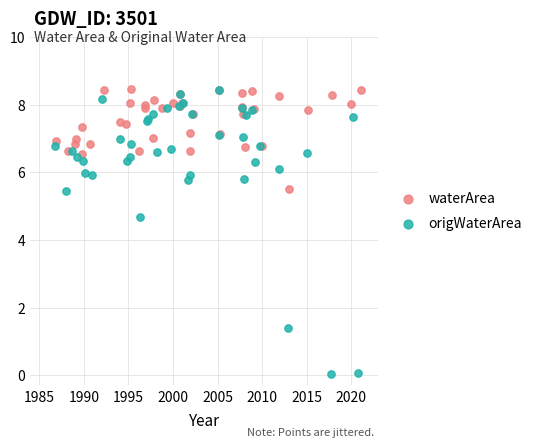

What are all the series names shown in the legend?

waterArea, origWaterArea